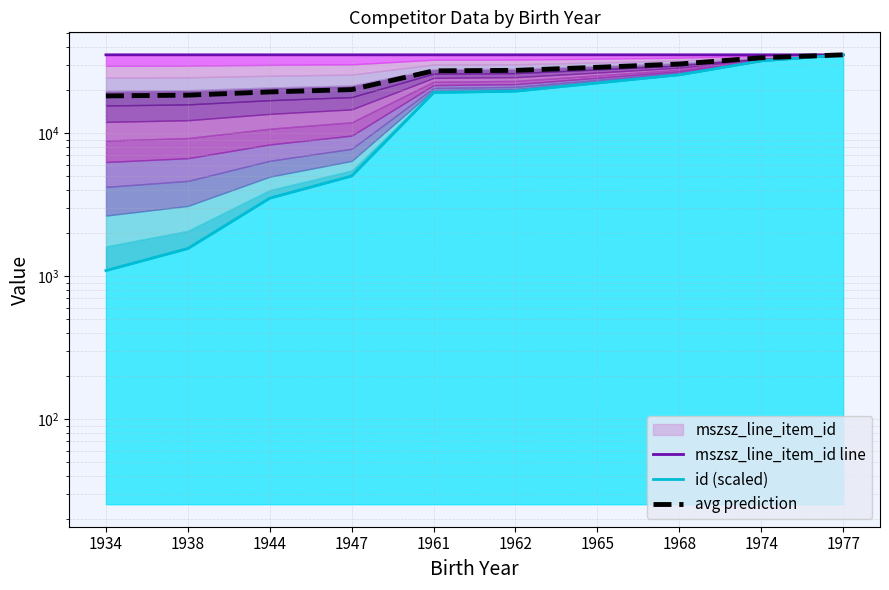

How many interior local valleys does the mszsz_line_item_id line series have?

1